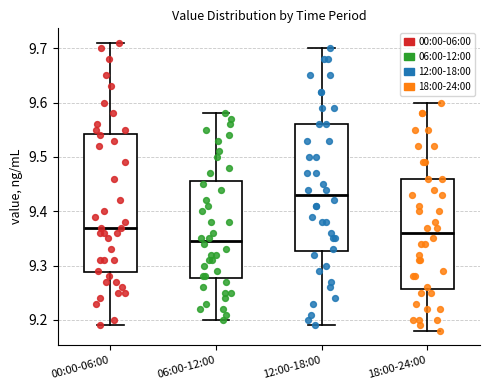

Reading left to right, transcribe this box plot: for each box, give where its median line is, the range the box spans, and where its two whiskers end, as read against the y-axis. The values are not printed on the chart, so give them approximately, as read against the axis.

00:00-06:00: median 9.37, box 9.29 to 9.54, whiskers 9.19 to 9.71
06:00-12:00: median 9.35, box 9.28 to 9.46, whiskers 9.20 to 9.58
12:00-18:00: median 9.43, box 9.33 to 9.56, whiskers 9.19 to 9.70
18:00-24:00: median 9.36, box 9.26 to 9.46, whiskers 9.18 to 9.60